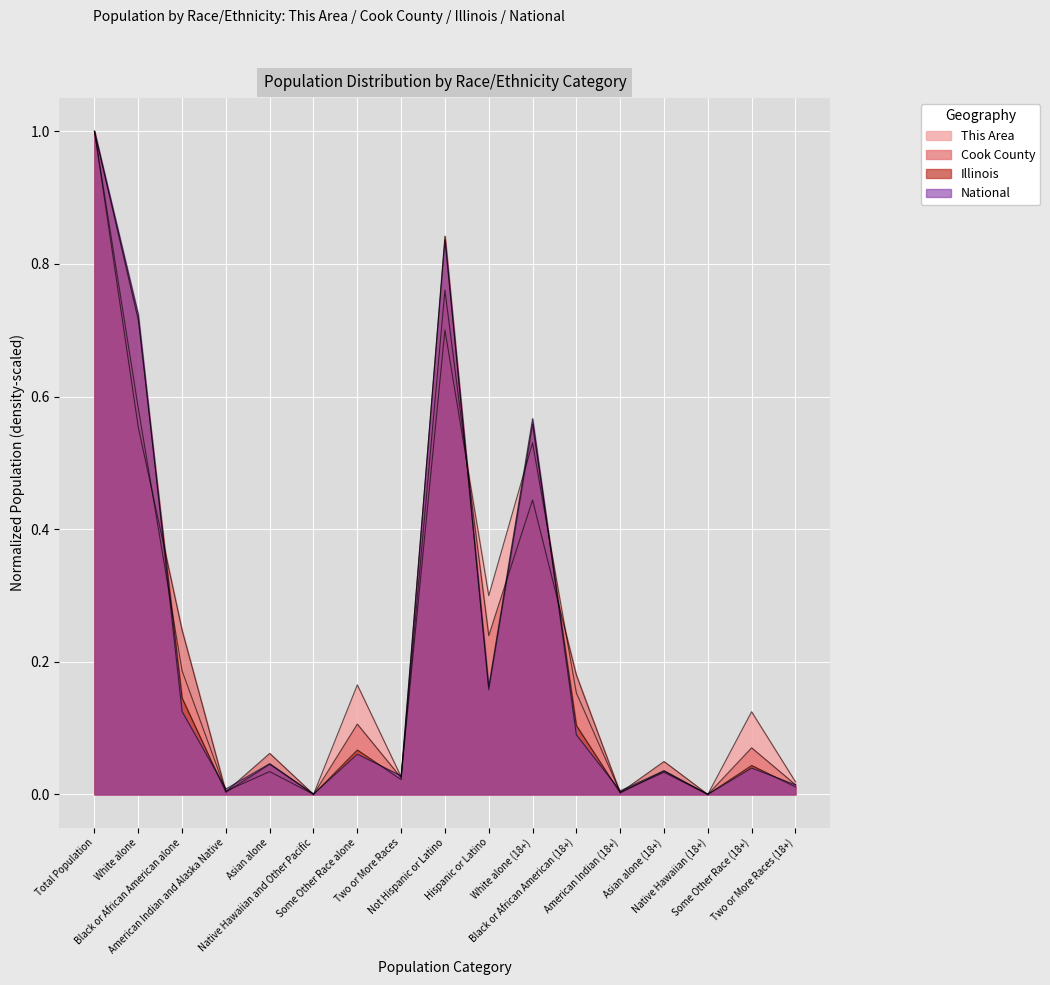

At how many categories does at least one series exceed 0?

16